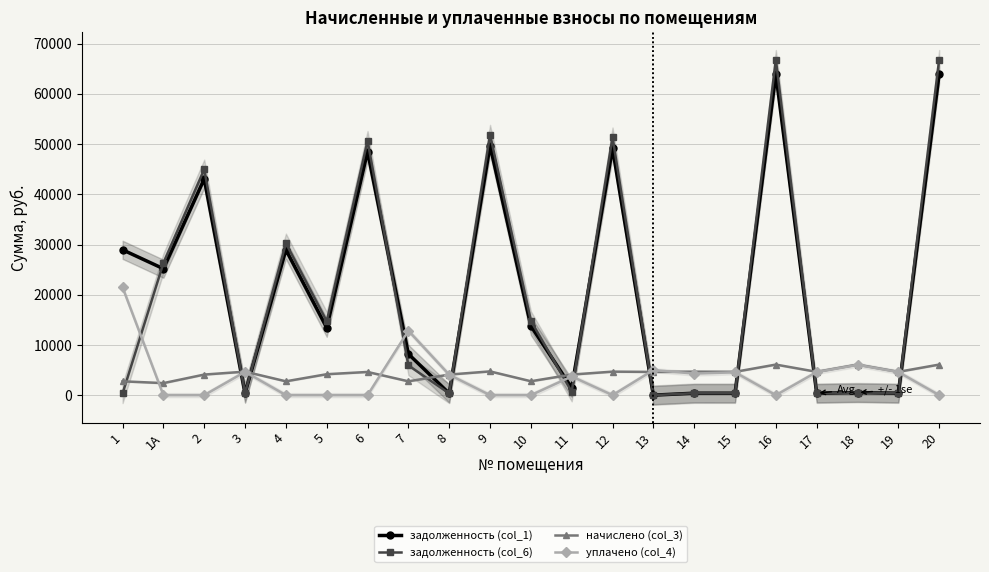

Reading right to left, extract all data points from this chart.

задолженность (col_1): 63958.9	388.3	503.6	385.9	63958.9	386.9	390.3	0.0	49186.3	1452.0	13776.3	49689.9	341.7	8206.6	48514.7	13427.0	28957.2	390.3	43059.0	25180.2	28944.2
задолженность (col_6): 66808.4	386.9	507.5	386.9	66808.4	387.1	390.3	0.0	51377.6	691.4	14793.0	51903.6	341.7	5912.4	50676.1	14701.3	30247.3	390.3	44977.3	26302.0	342.7
начислено (col_3): 6089.9	4643.4	6089.9	4643.4	6089.9	4643.4	4683.4	4627.3	4683.4	4099.9	2773.2	4731.2	4099.9	2757.2	4619.4	4171.8	2757.2	4683.4	4099.9	2397.6	2757.2
уплачено (col_4): 0.0	4606.7	6037.6	4602.8	0.0	4551.2	4293.1	4990.0	0.0	3723.4	0.0	0.0	4061.6	12827.7	0.0	0.0	0.0	4643.5	0.0	0.0	21459.7